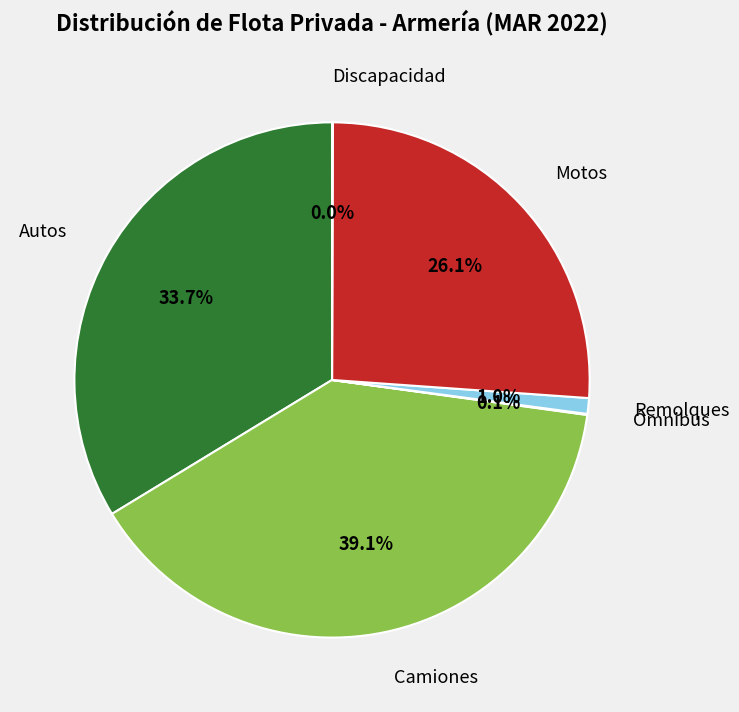

Does any single category account for the majority?

No